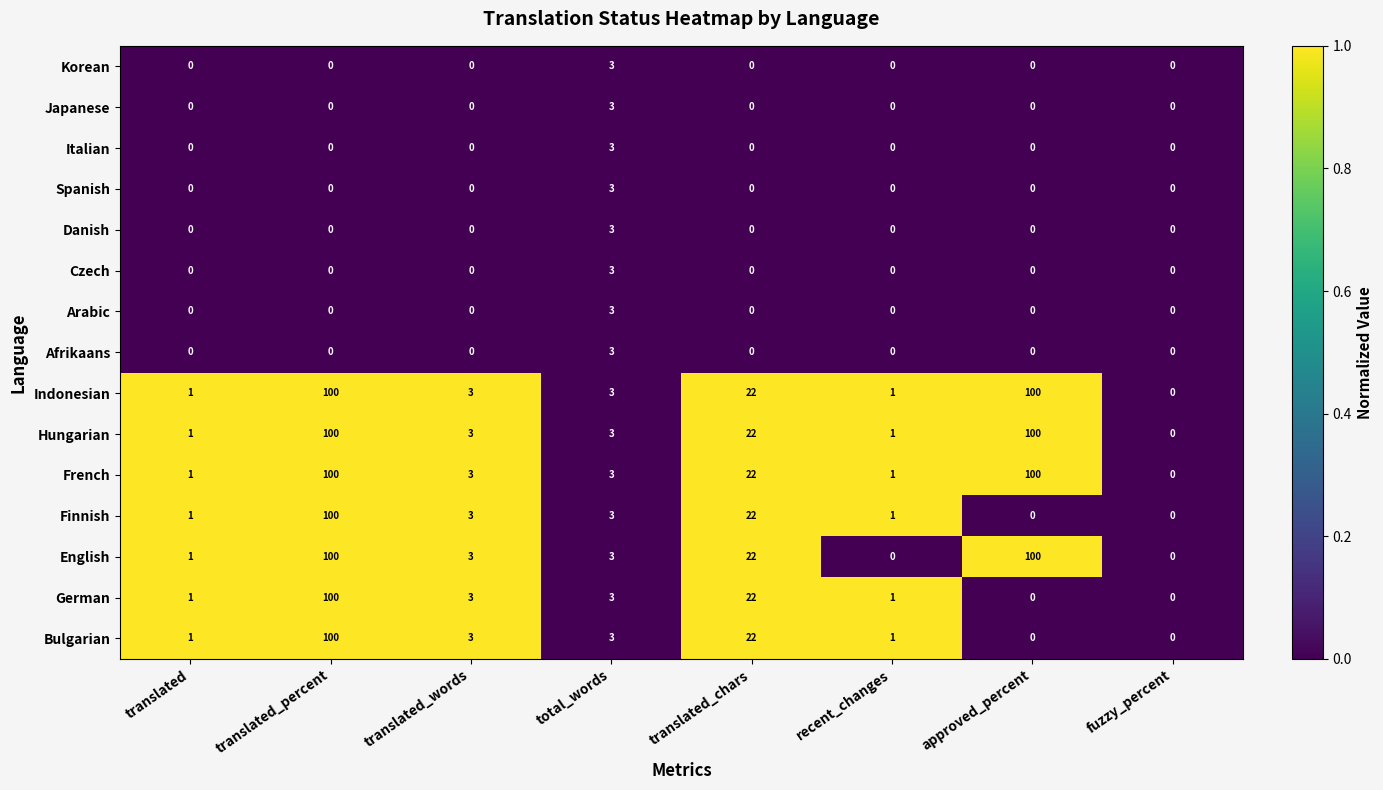

True or false: Indonesian has a value of 1 at recent_changes.

True